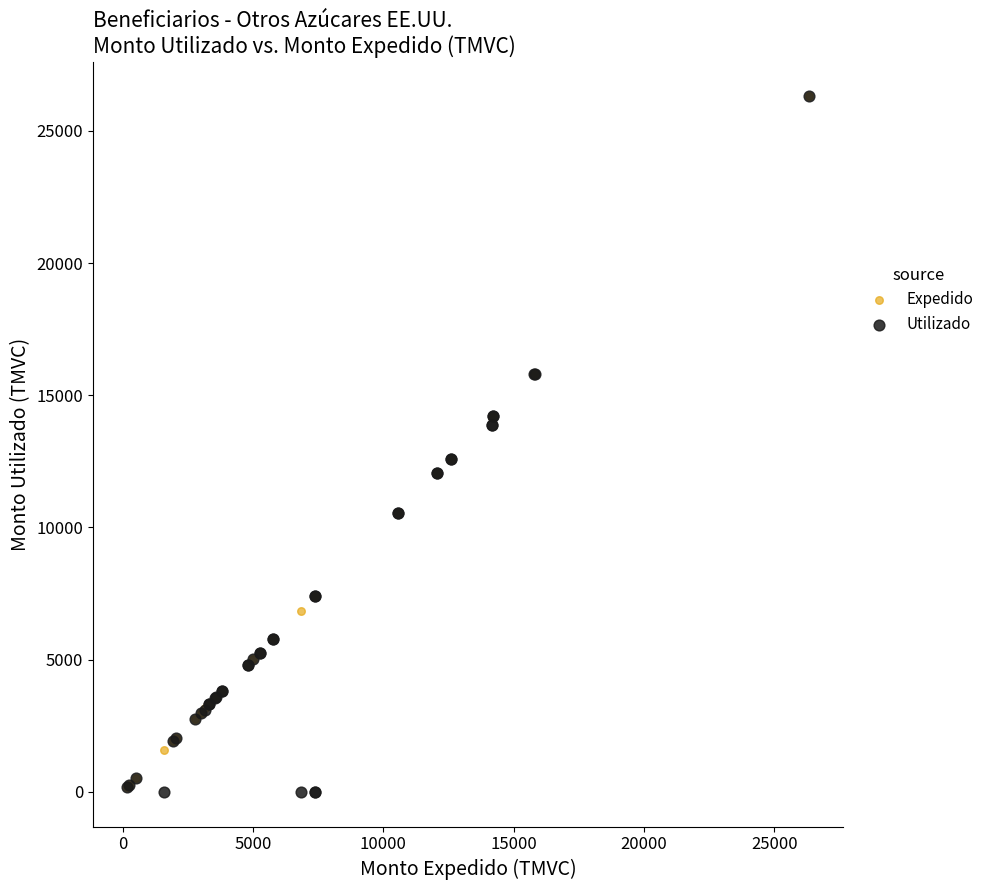

What are all the series names shown in the legend?

Expedido, Utilizado